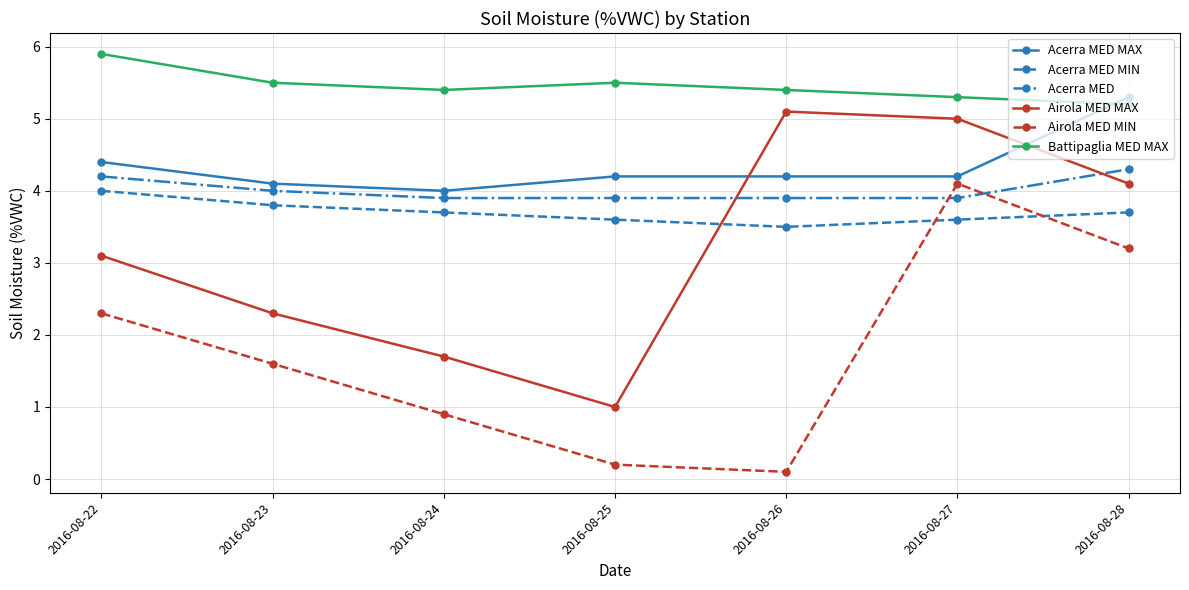

What is the sum of the Airola MED MAX values at 2016-08-27 and 2016-08-24?

6.7